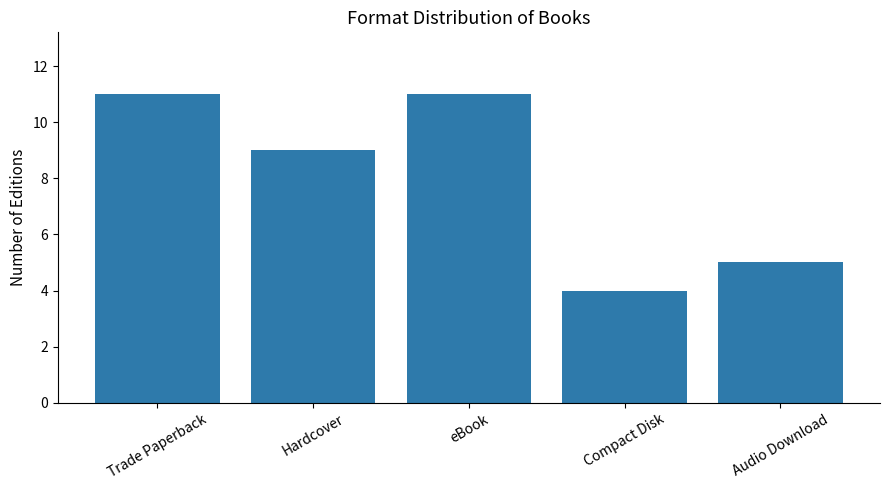

What is the difference between the values at eBook and Audio Download?

6